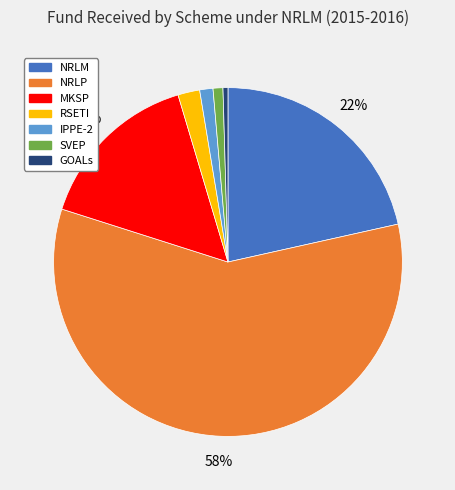

Is there a majority slice in this chart?

Yes